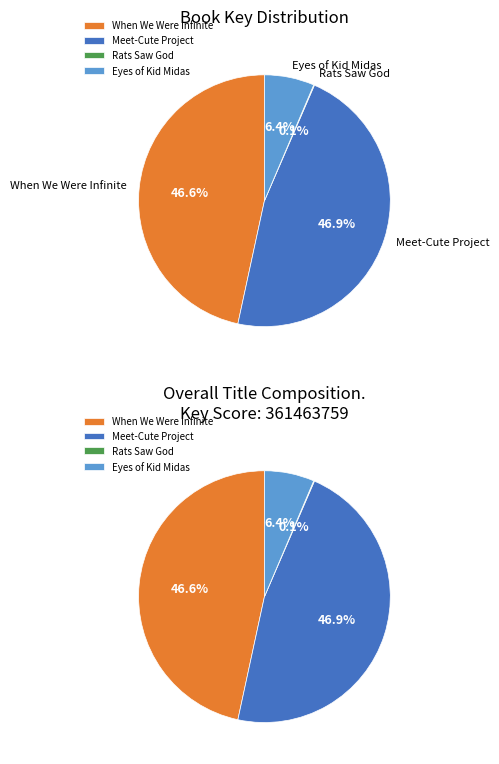

Which slice is the largest?

Meet-Cute Project